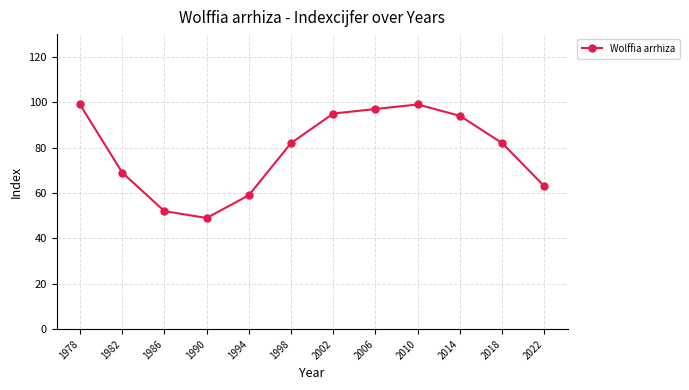

Reading left to right, transcribe all the data shown in this chart.

1978=99	1982=69	1986=52	1990=49	1994=59	1998=82	2002=95	2006=97	2010=99	2014=94	2018=82	2022=63